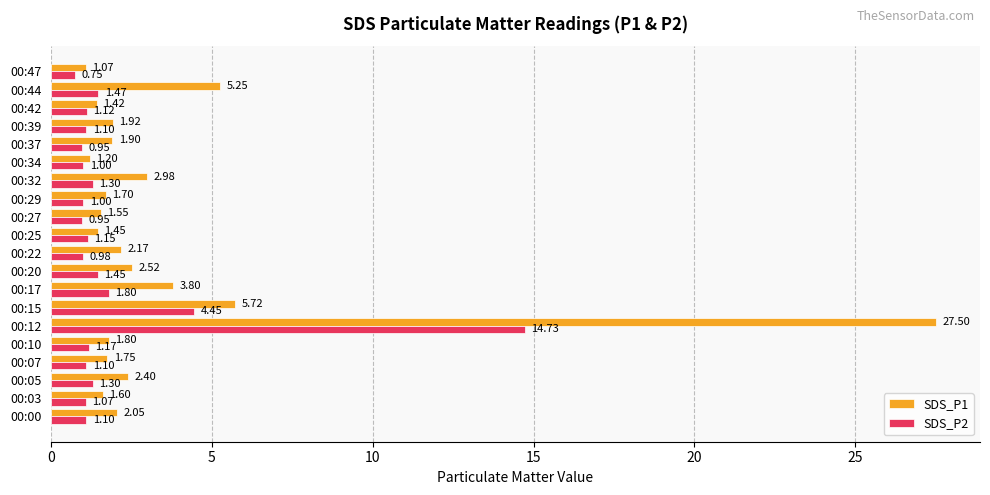

Which series changed the most between 00:20 and 00:37?

SDS_P1